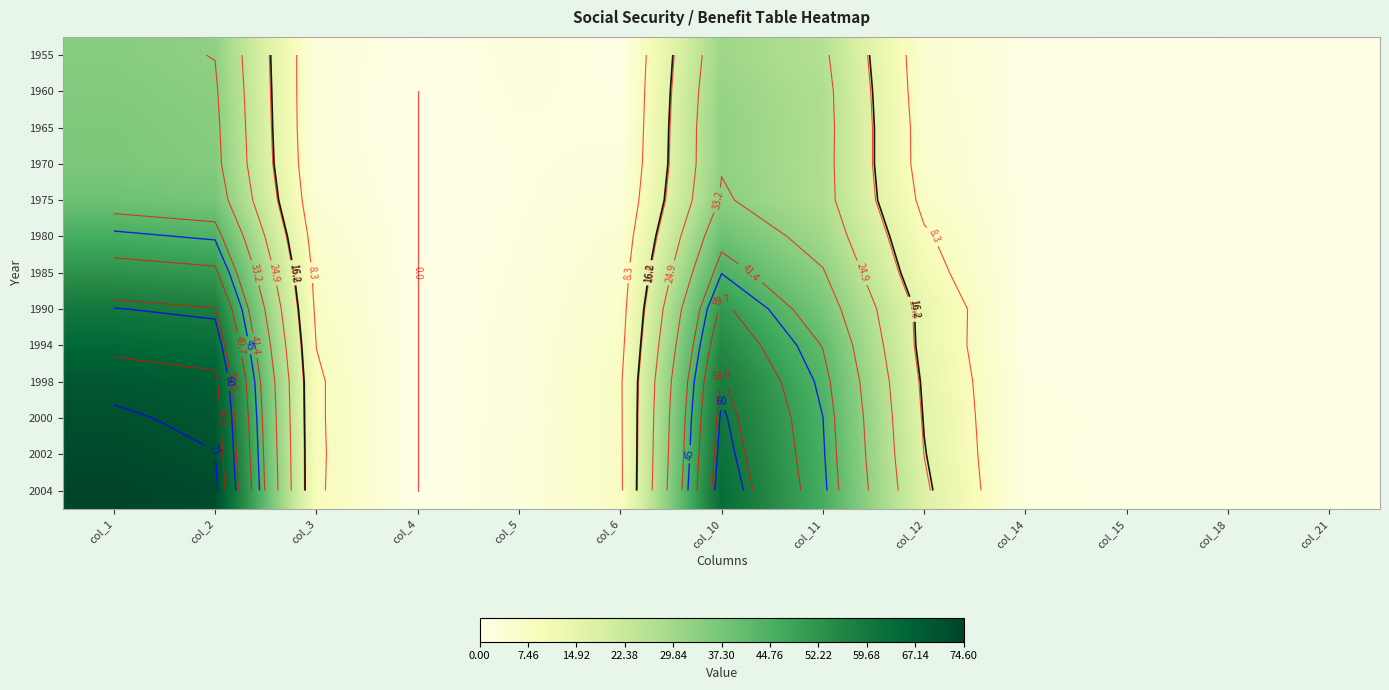

Which label corresponds to the smallest value in the chart?

col_4